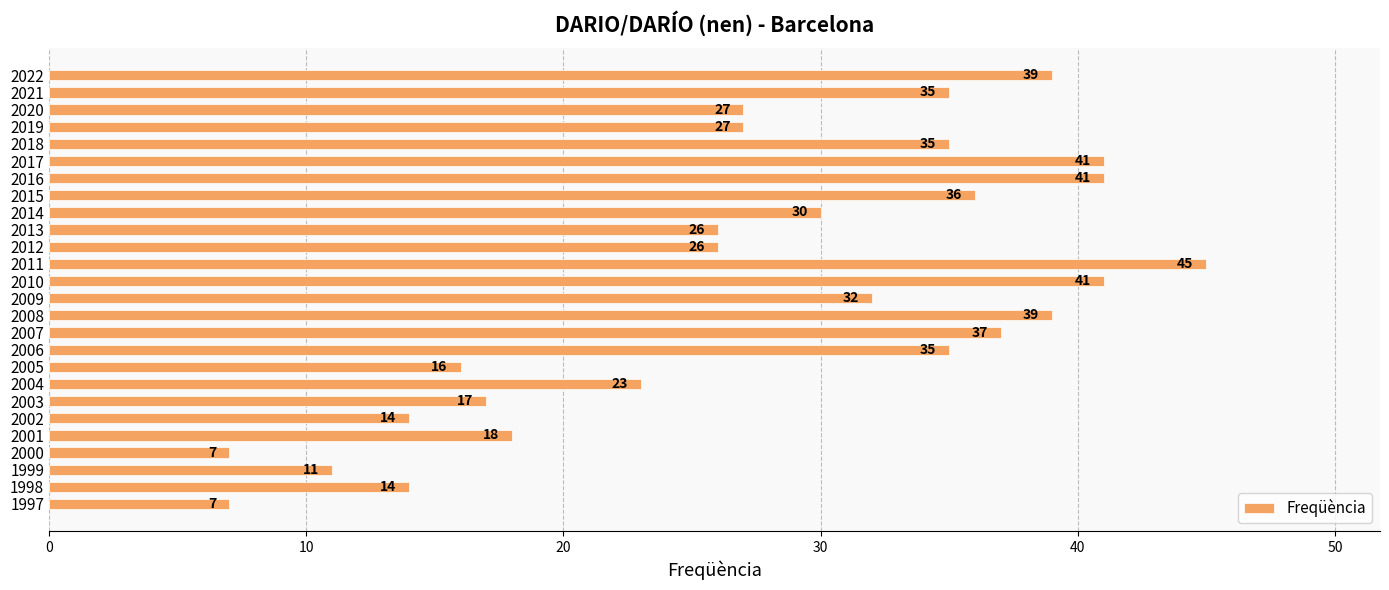

What is the approximate value at 2017, to the nearest 5?

40